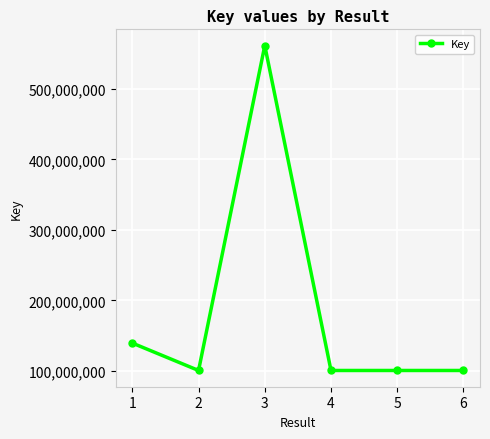

What is the minimum value shown in the chart?

100402866